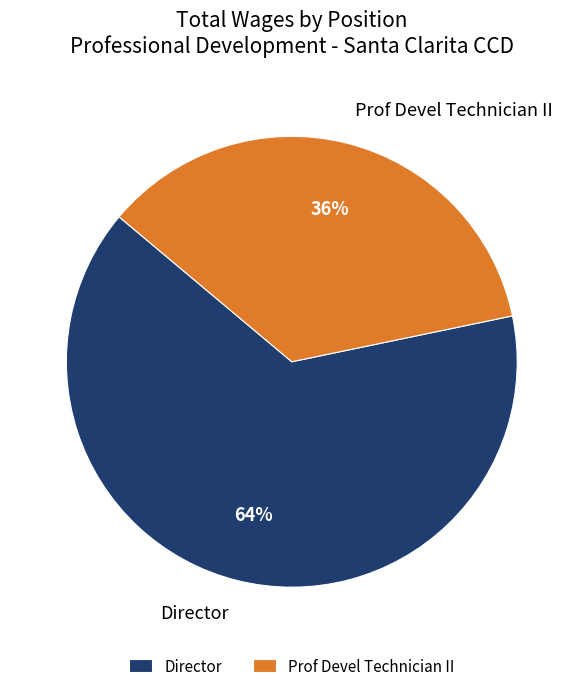

To the nearest percent, what is the average slice percentage?

50%